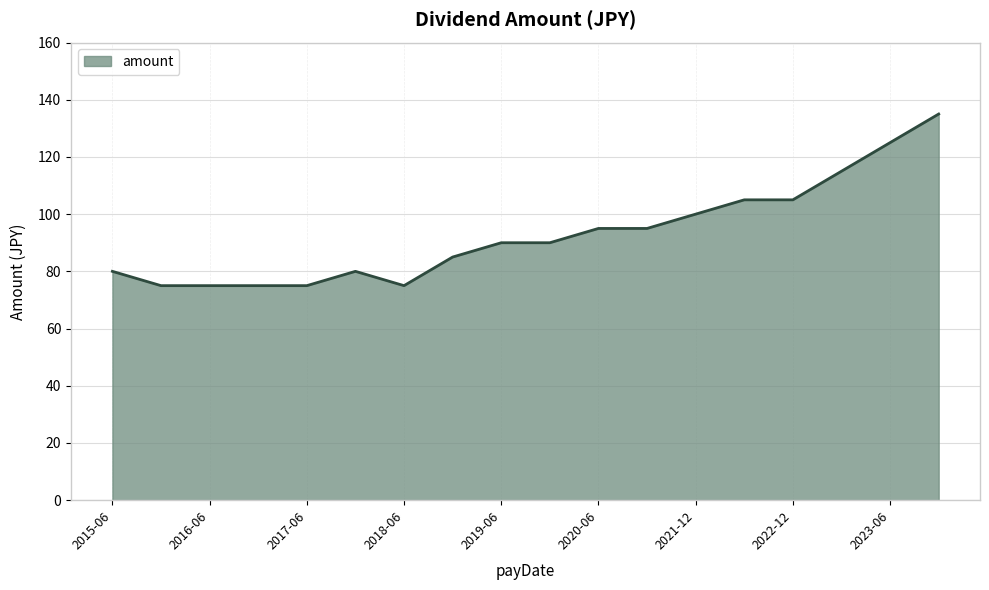

What is the average value?

93